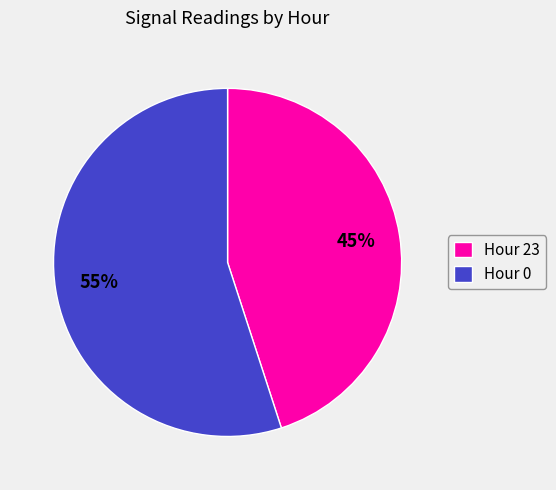

To the nearest percent, what is the combined percentage of Hour 23 and Hour 0?

100%